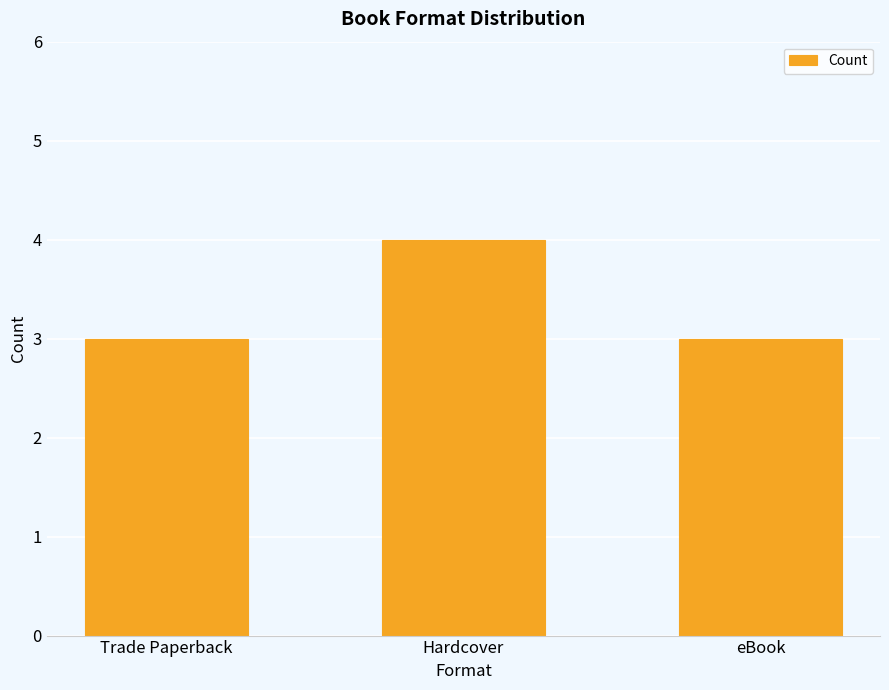

The value at Hardcover is 1. True or false?

False